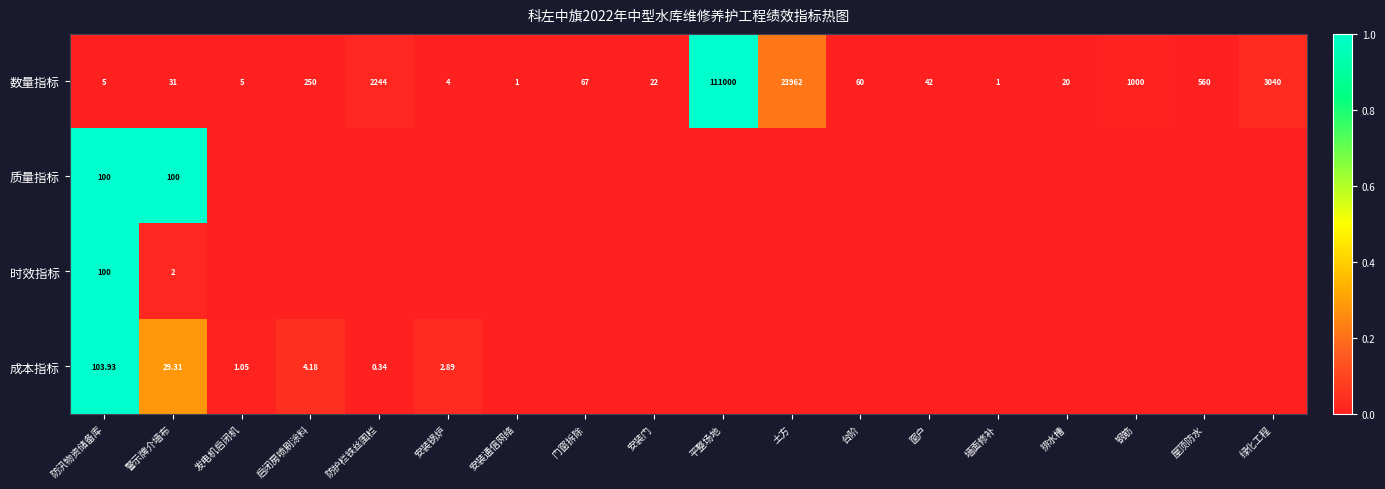

At which label does 数量指标 first exceed 60?

启闭房喷刷涂料